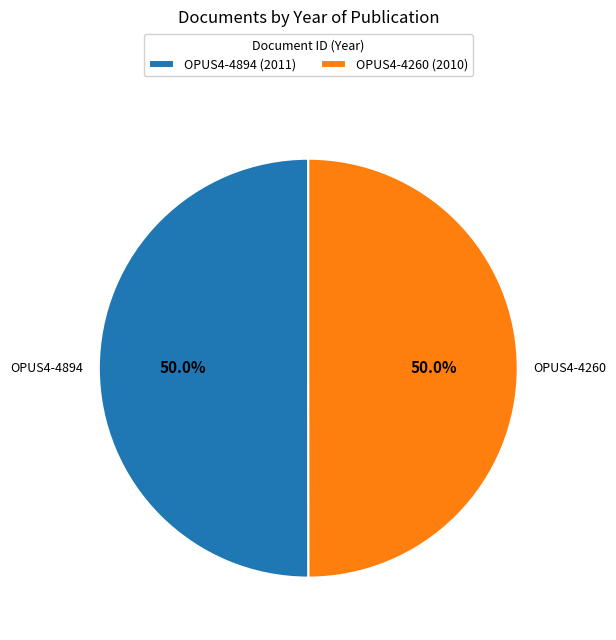

What is the ratio of the value at OPUS4-4260 (2010) to the value at OPUS4-4894 (2011)?

1.0